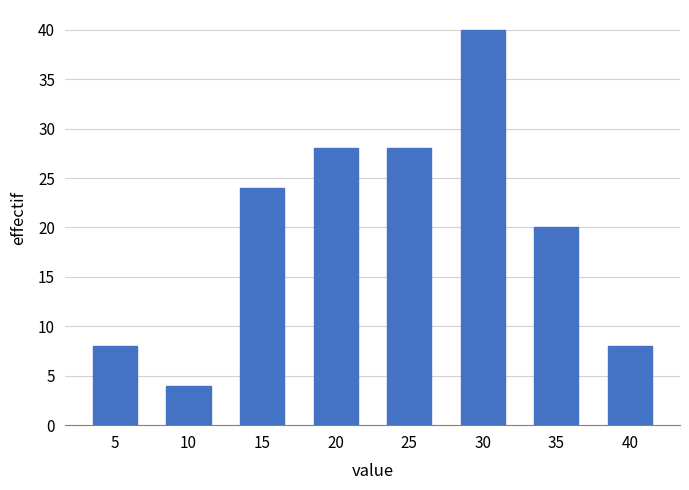

Reading left to right, extract all data points from this chart.

5=8	10=4	15=24	20=28	25=28	30=40	35=20	40=8